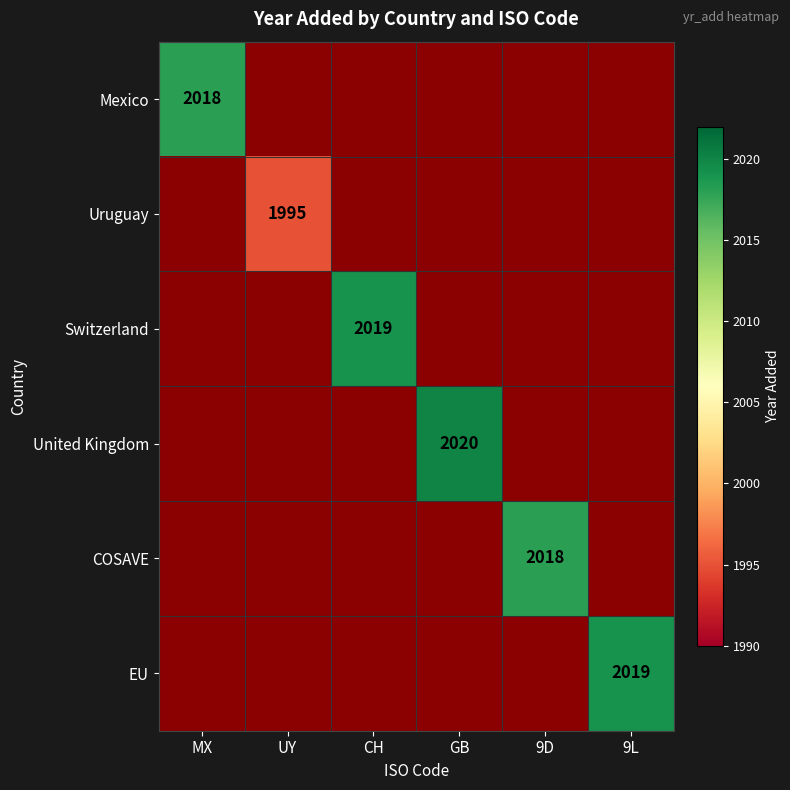

True or false: Uruguay has a value of 1379 at UY.

False